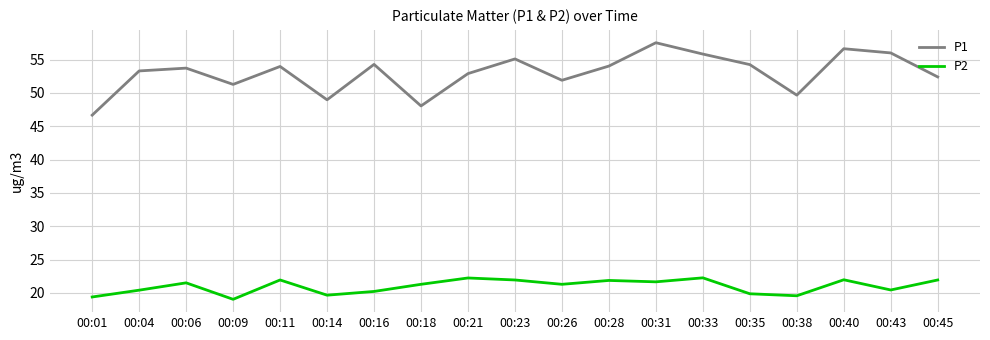

What is the minimum value for P1?

46.7